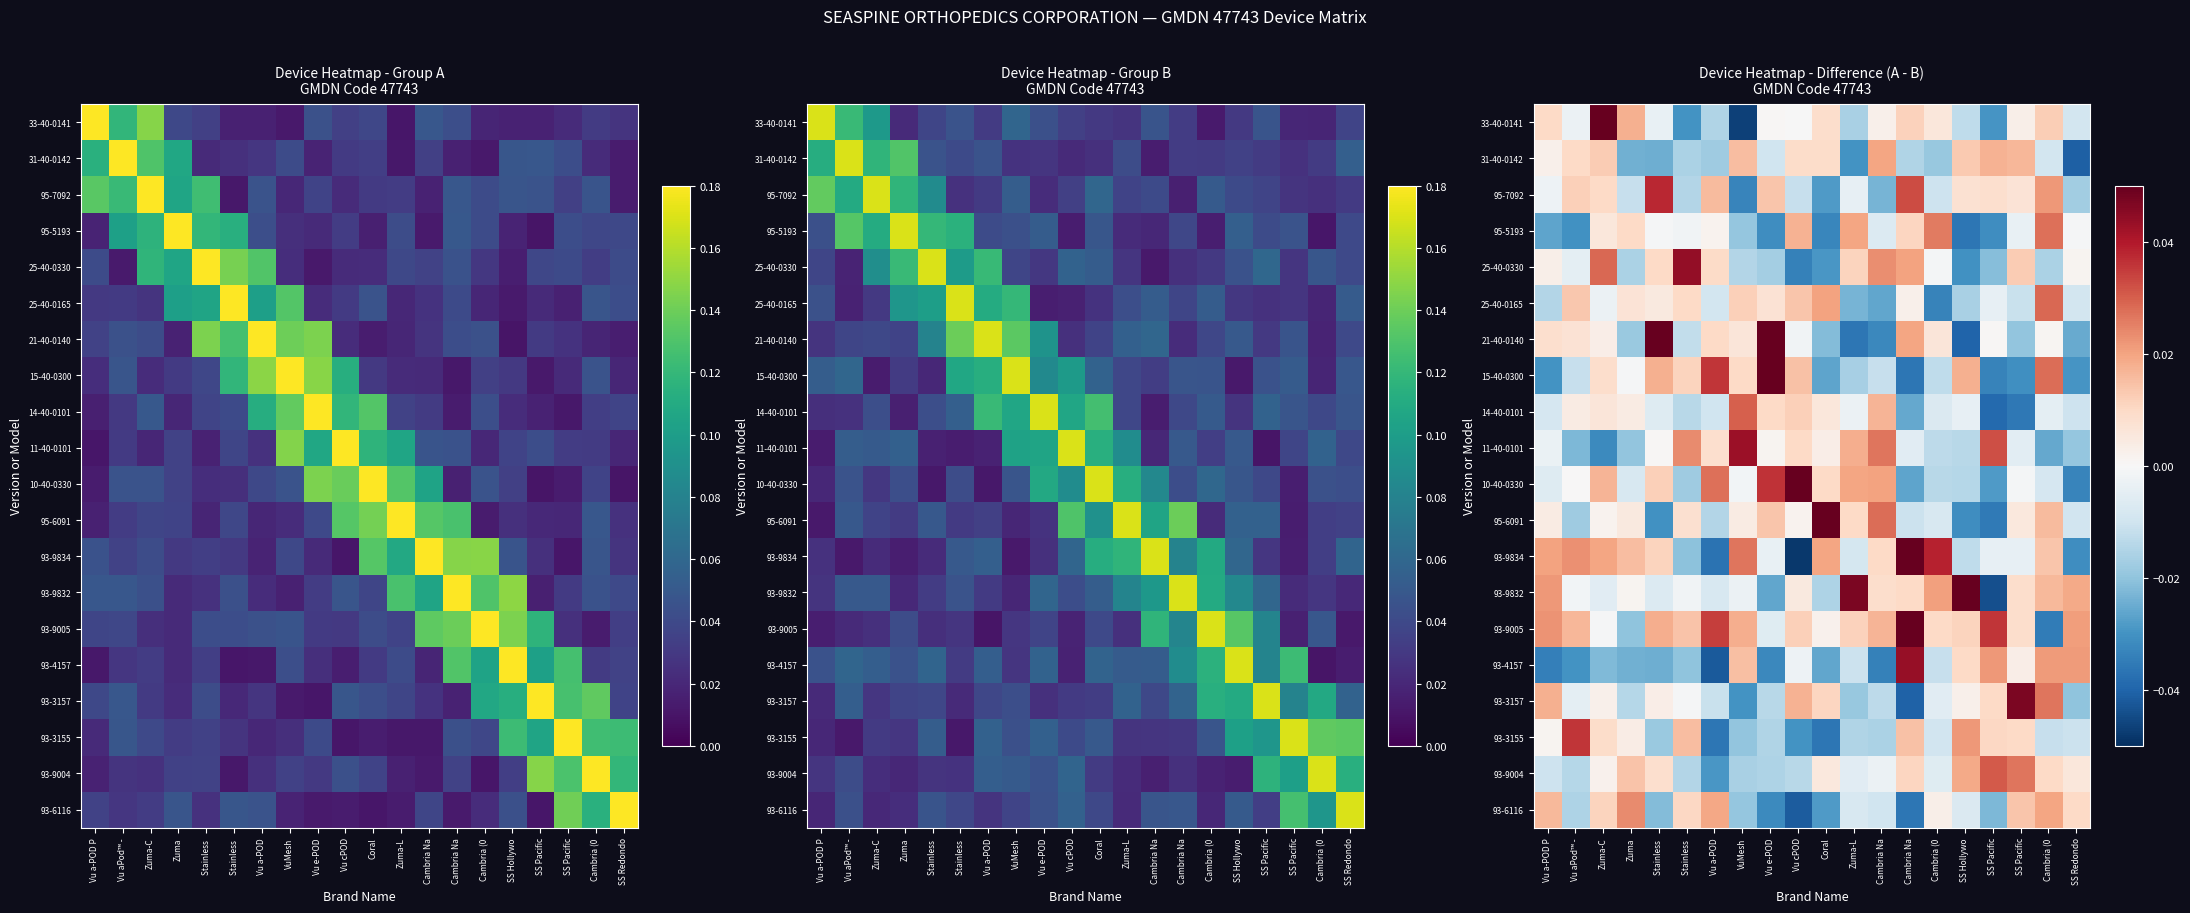

How many categories are shown in the chart?

20